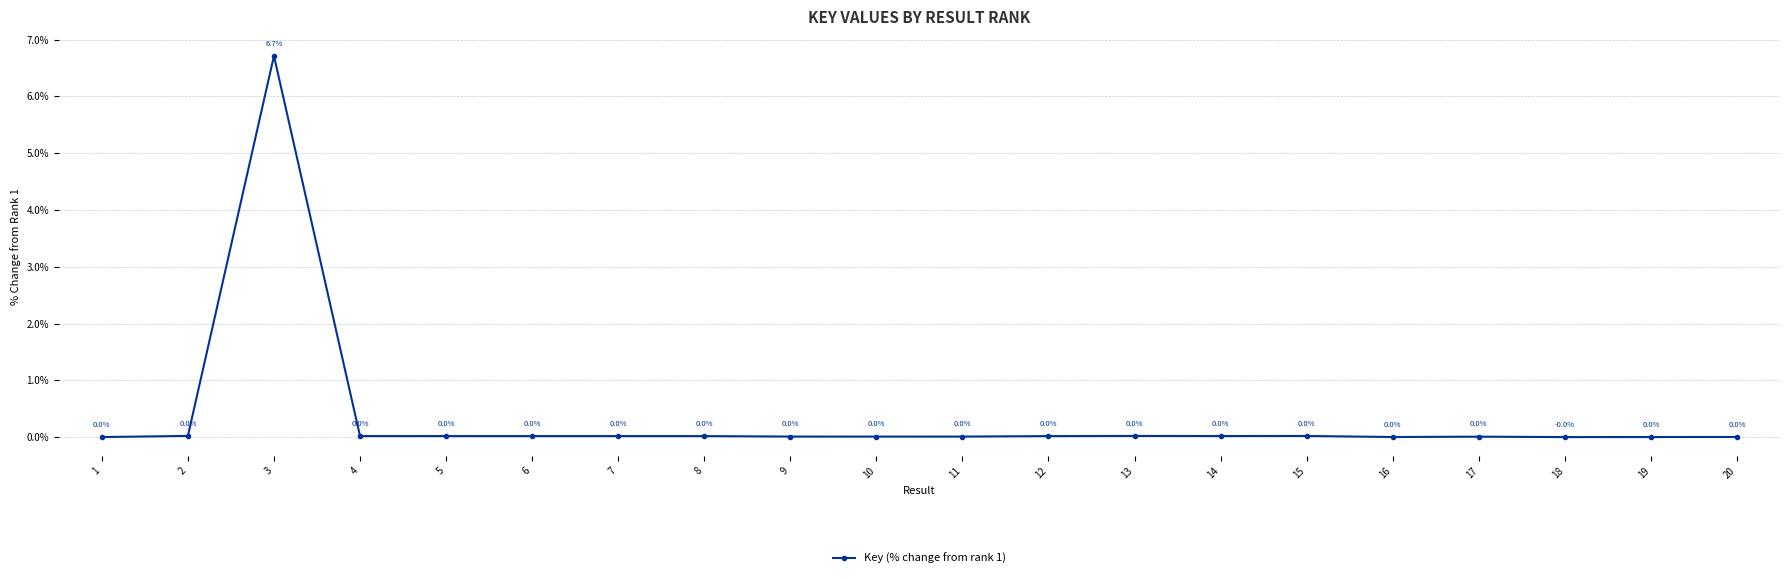

True or false: the data shows 0.0 at 2.

True